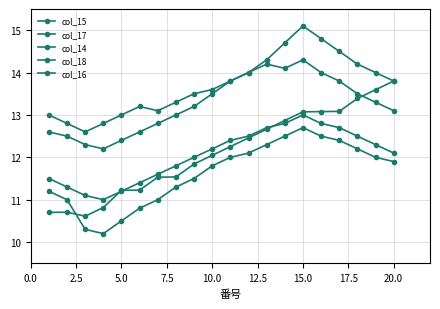

Which series has the largest total across all categories?

col_15